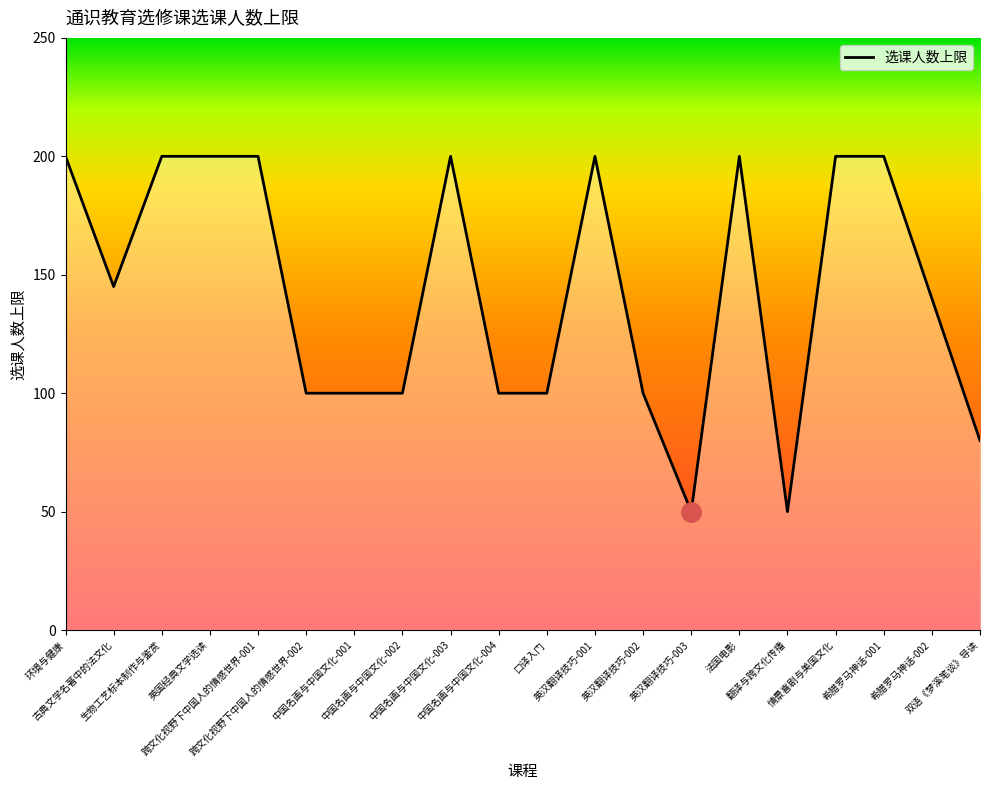

The chart shows a value of 149 at 英汉翻译技巧-002. True or false?

False